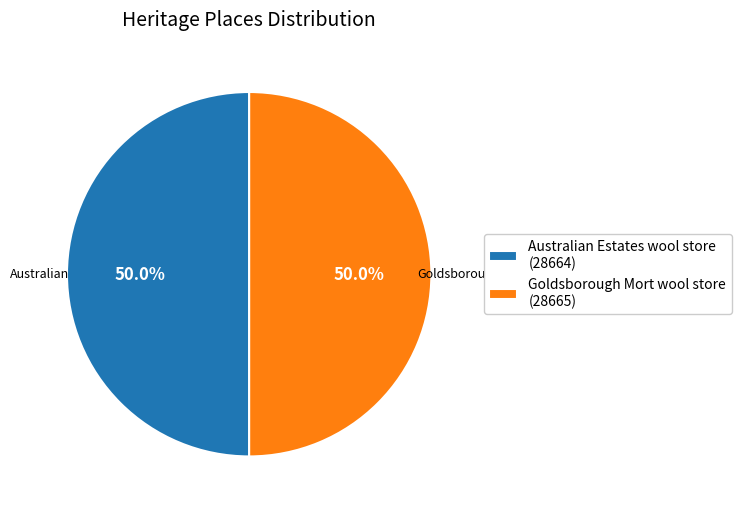

Combined, what portion of the pie is Goldsborough Mort wool store and Australian Estates wool store?

100.0%